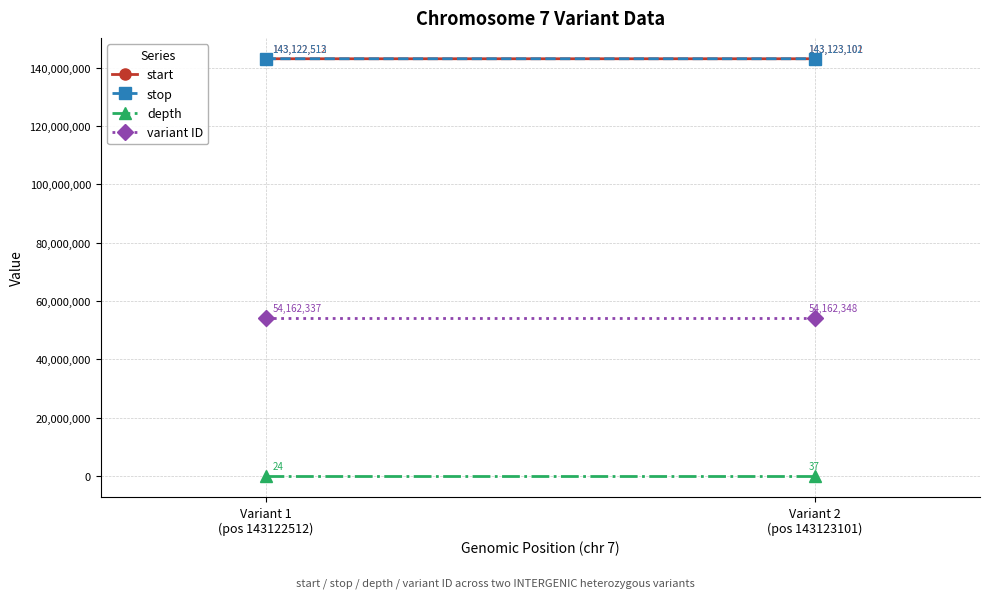

At which category does the chart reach its peak across all series?

Variant 2
(pos 143123101)